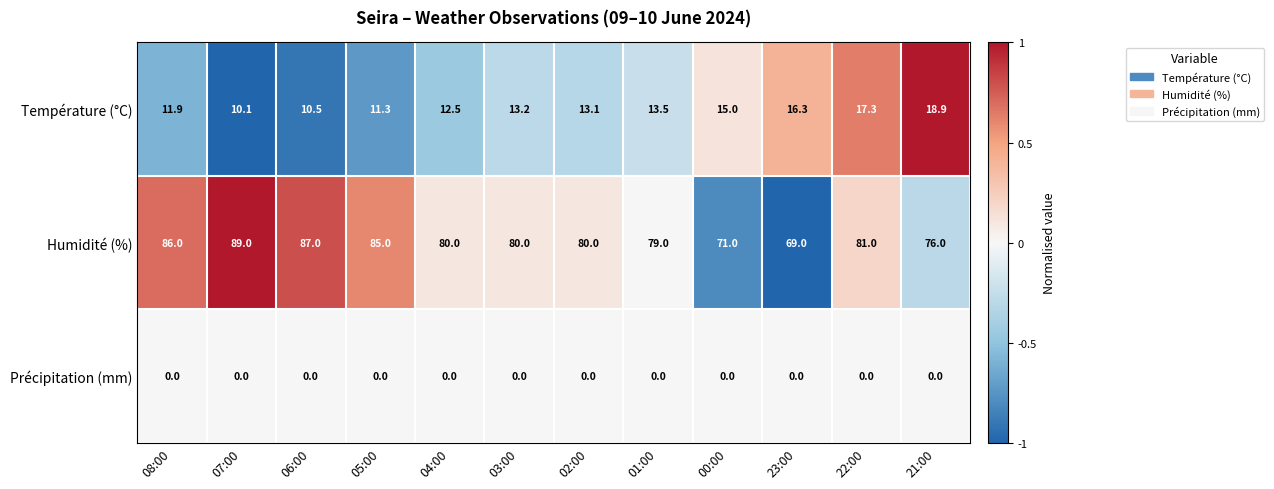

Which series changed the most between 02:00 and 23:00?

Humidité (%)